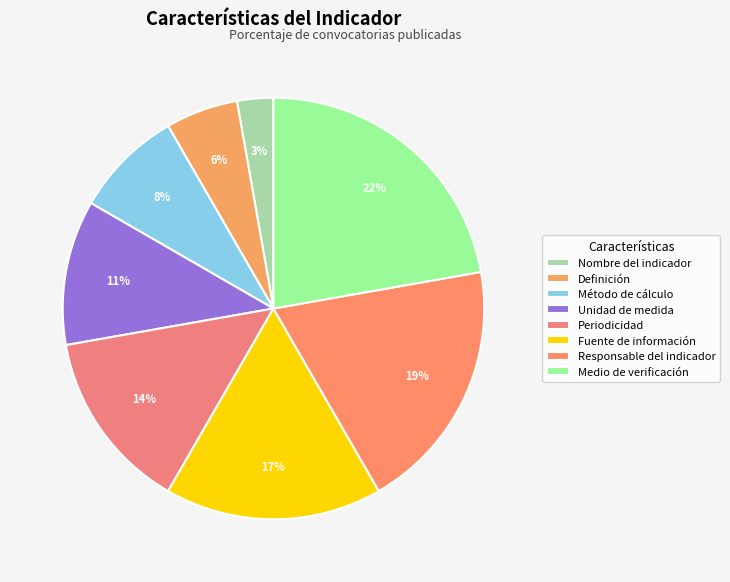

To the nearest percent, what is the average slice percentage?

12%